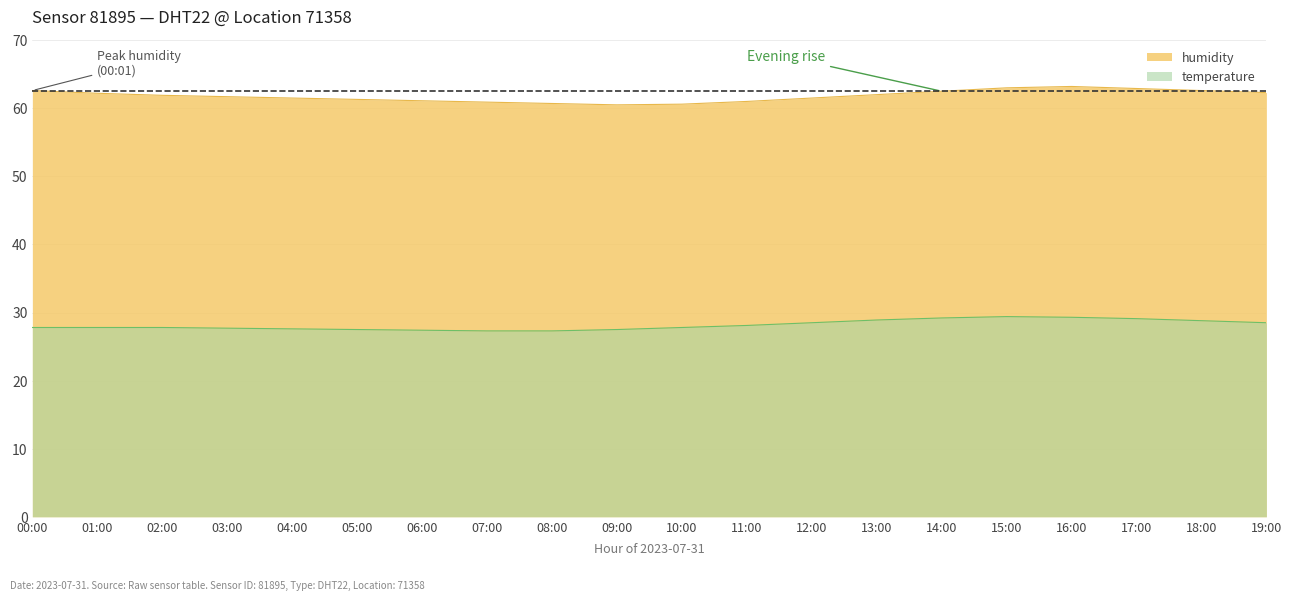

What is the sum of the temperature values at 16:00 and 08:00?

56.6